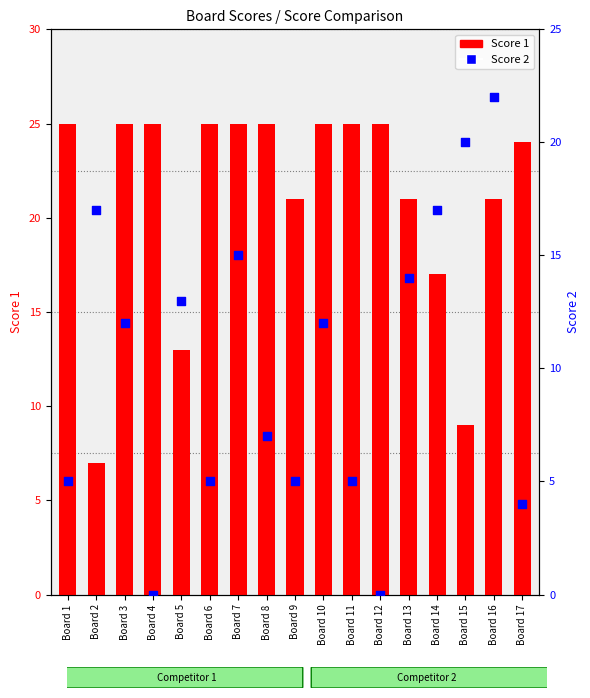

Which series has the widest spread of Y values?

Score 2